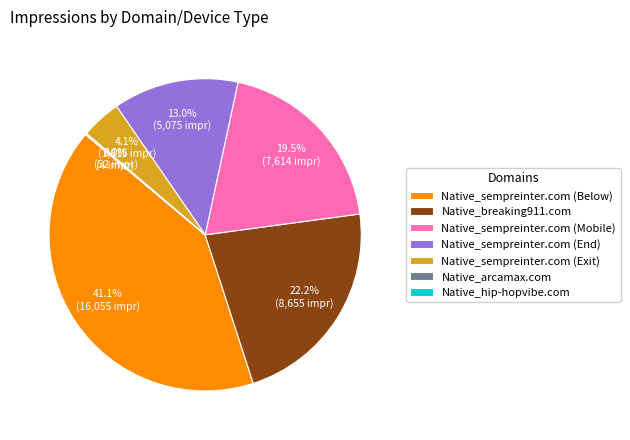

Does any single category account for the majority?

No